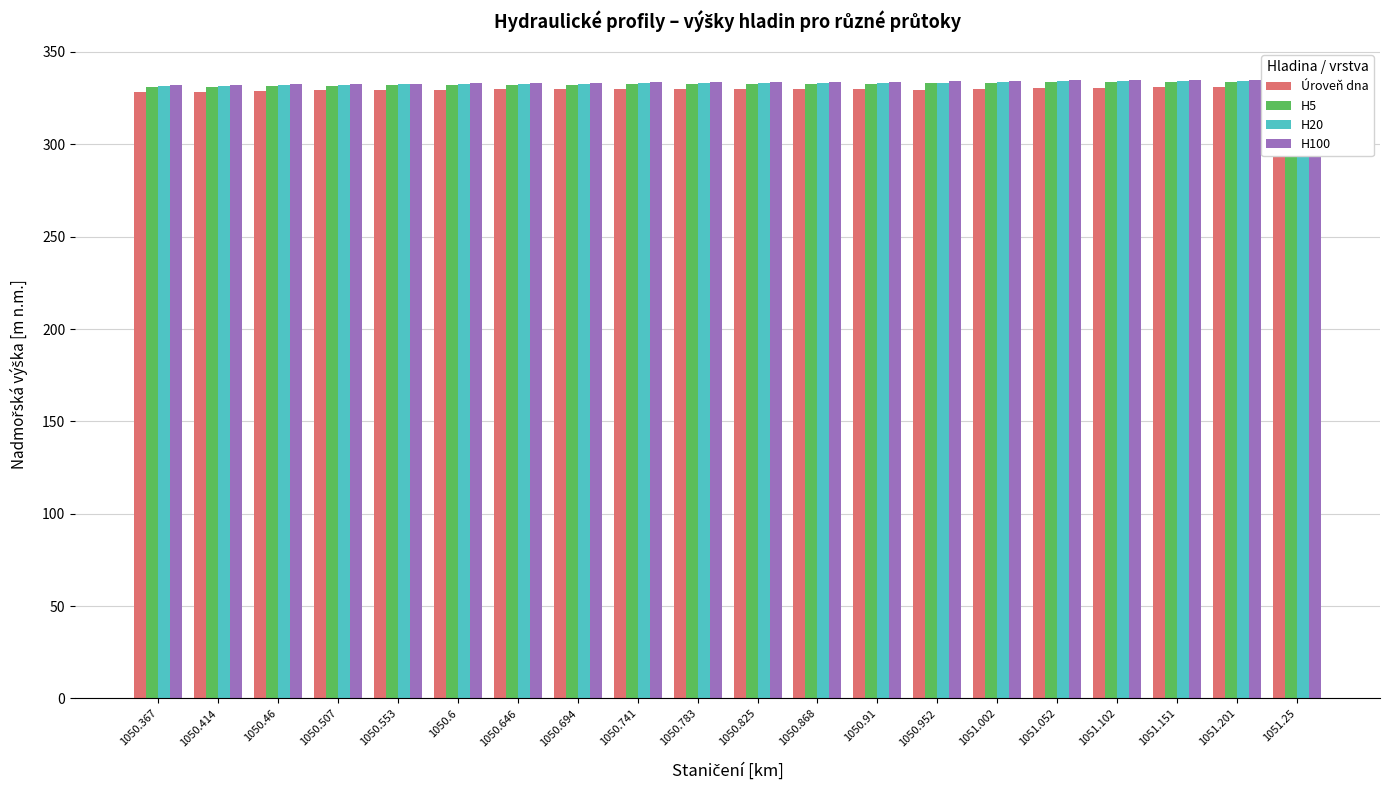

Rank the series at 1050.46 from highest to lowest value.

H100, H20, H5, Úroveň dna